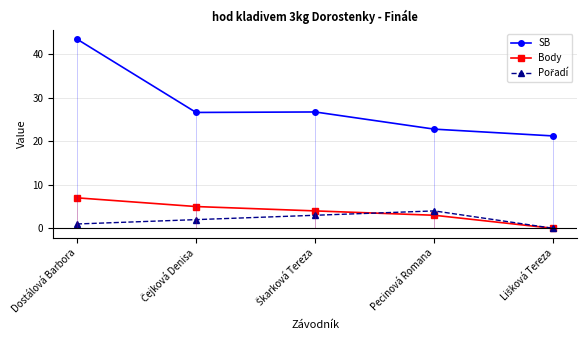

What is the difference between the second highest and second lowest values in the Body series?

2.0